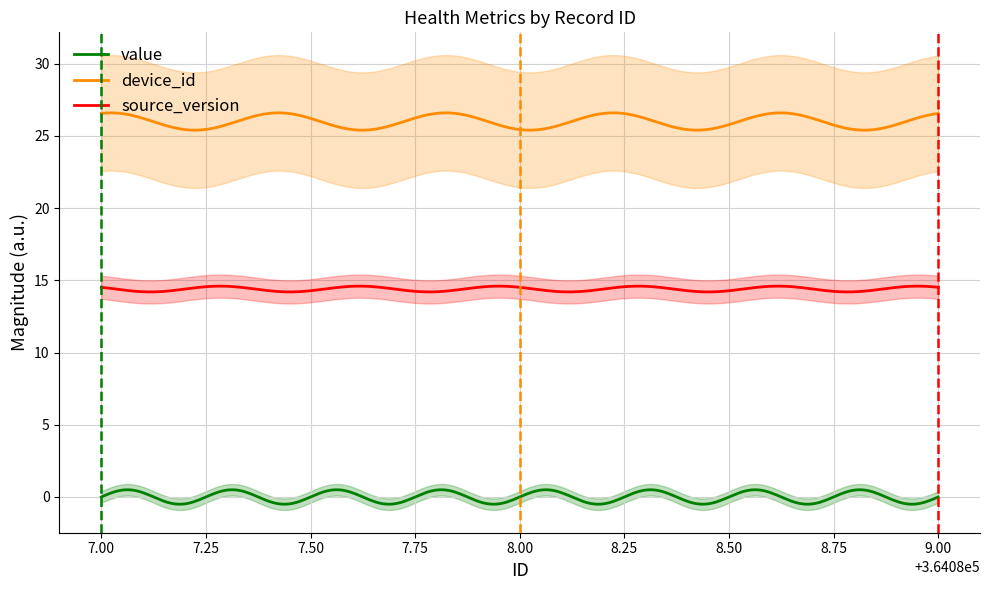

How many categories are shown in the chart?

3